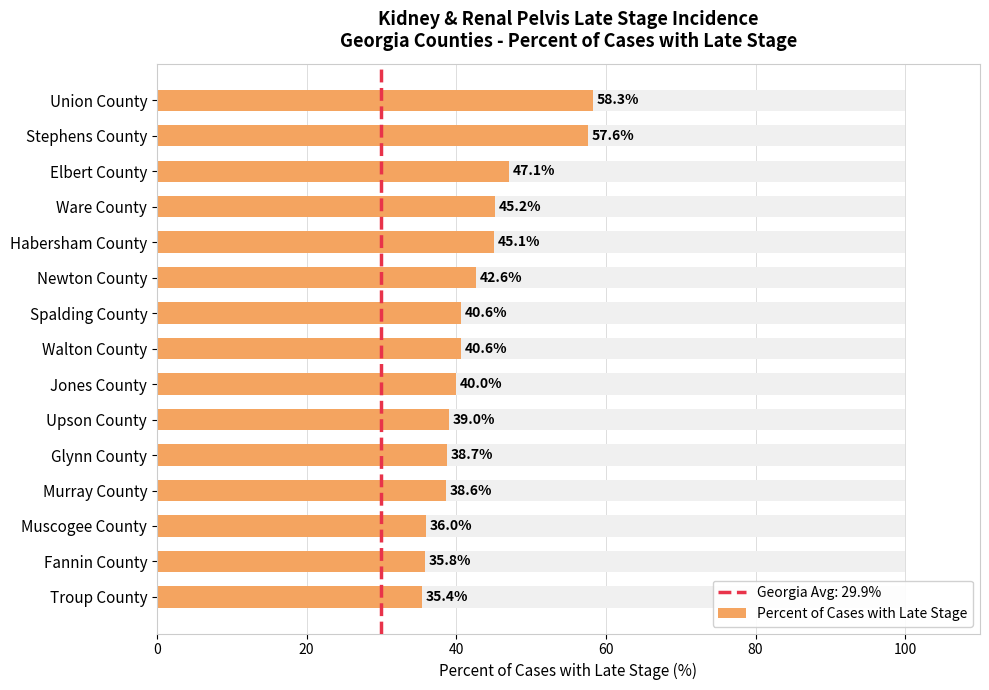

What position from the left is Jones County?

9